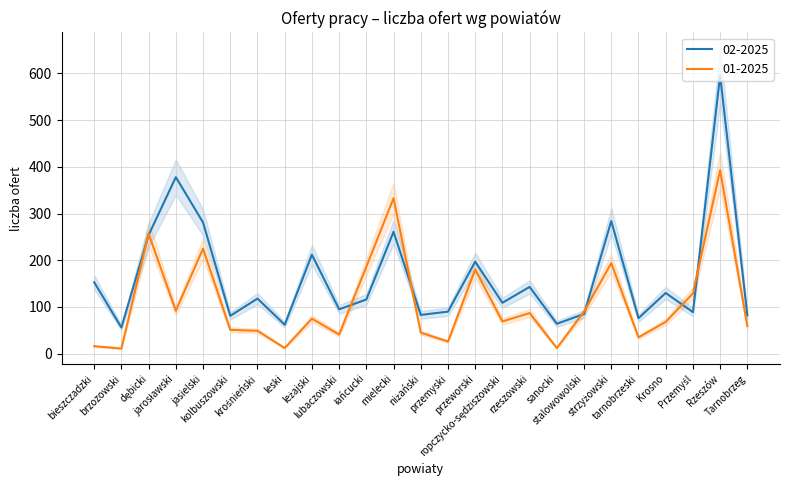

Reading left to right, what are all the values shown in this chart?

02-2025: bieszczadzki=153	brzozowski=56	dębicki=254	jarosławski=378	jasielski=281	kolbuszowski=81	krośnieński=118	leski=62	leżajski=212	lubaczowski=95	łańcucki=116	mielecki=261	niżański=83	przemyski=90	przeworski=197	ropczycko-sędziszowski=109	rzeszowski=143	sanocki=64	stalowowolski=85	strzyżowski=284	tarnobrzeski=76	Krosno=130	Przemyśl=89	Rzeszów=596	Tarnobrzeg=82
01-2025: bieszczadzki=16	brzozowski=11	dębicki=257	jarosławski=92	jasielski=225	kolbuszowski=51	krośnieński=49	leski=12	leżajski=75	lubaczowski=41	łańcucki=186	mielecki=333	niżański=45	przemyski=26	przeworski=180	ropczycko-sędziszowski=69	rzeszowski=87	sanocki=12	stalowowolski=90	strzyżowski=194	tarnobrzeski=35	Krosno=68	Przemyśl=129	Rzeszów=393	Tarnobrzeg=59